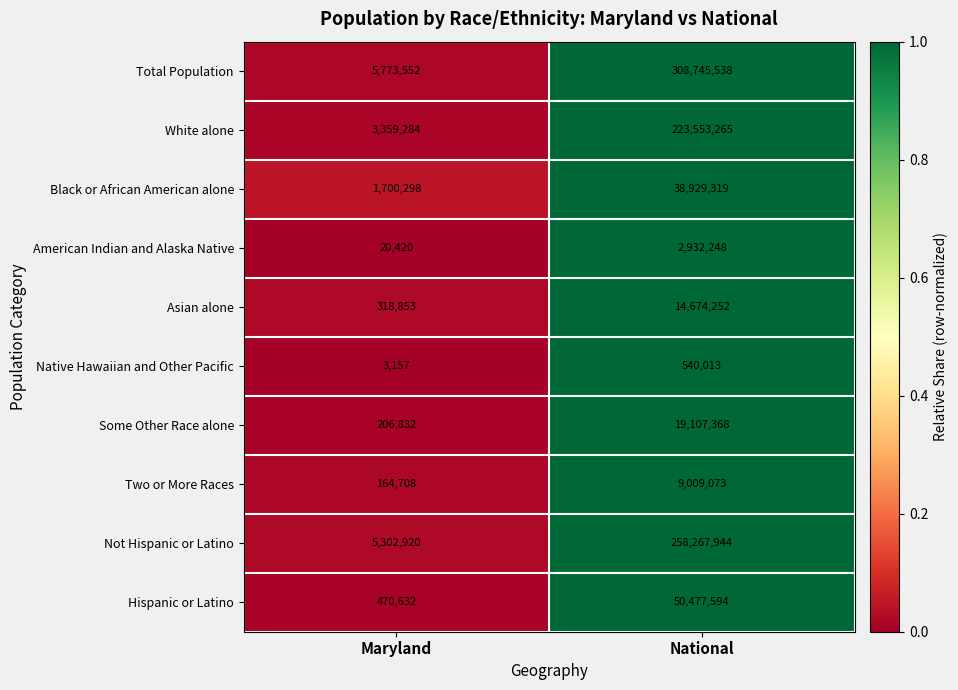

How many series are shown in this chart?

10